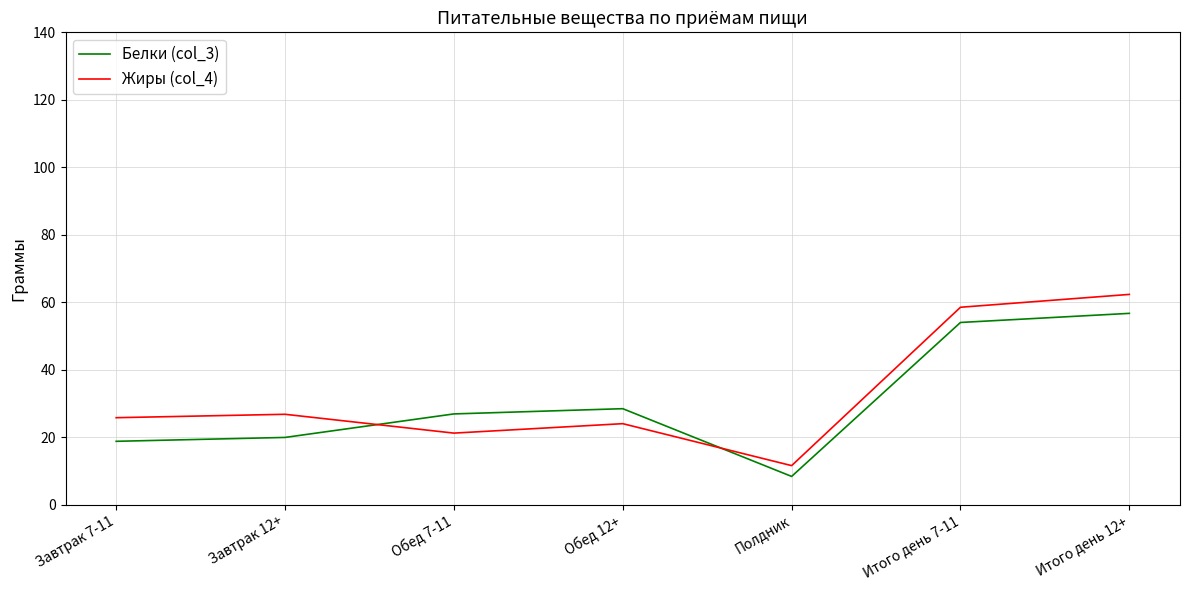

Where is the first local maximum for Белки (col_3)?

Обед 12+